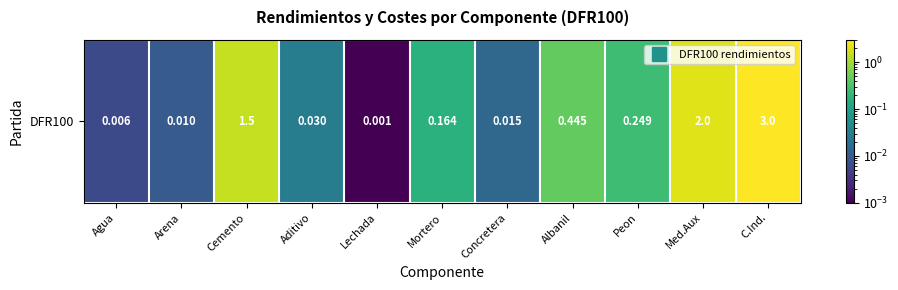

Reading left to right, what are all the values shown in this chart?

0.0	0.0	1.5	0.0	0.0	0.2	0.0	0.4	0.2	2.0	3.0